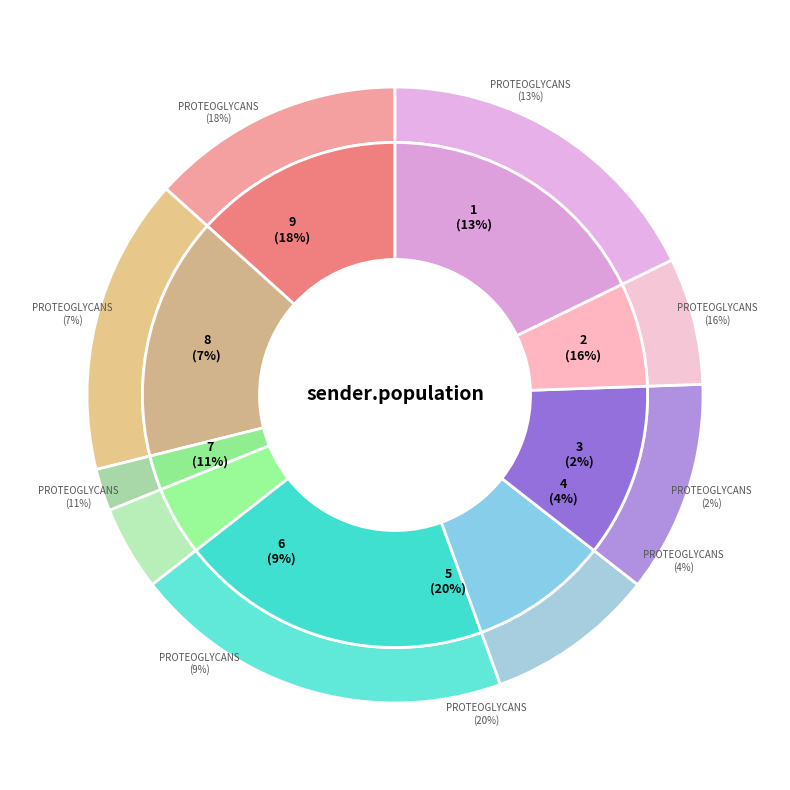

Which has a higher value, 3 or 4?

4